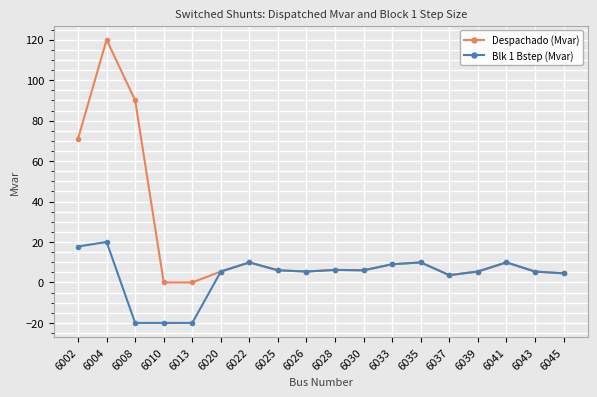

What is the difference between the second highest and minimum values in the Despachado (Mvar) series?

90.0